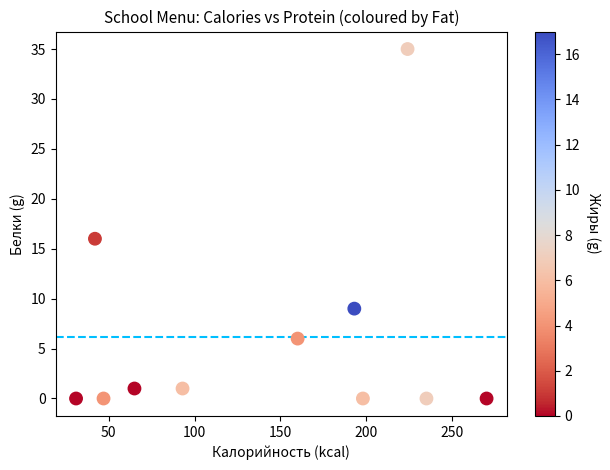

What Y value in the scatter plot is closest to 17?

16